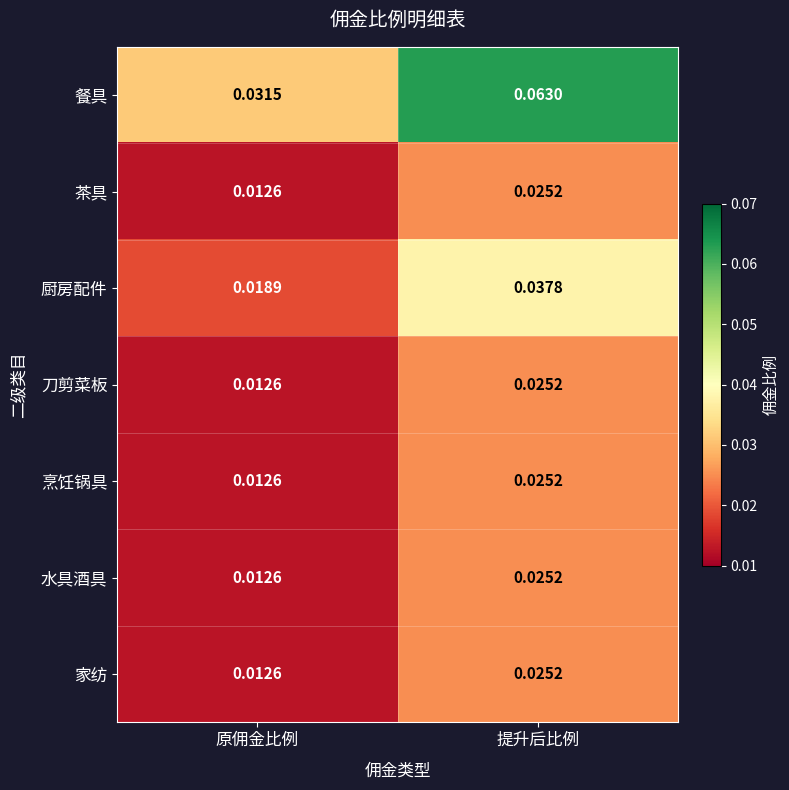

At which label is 刀剪菜板 closest to 0?

原佣金比例